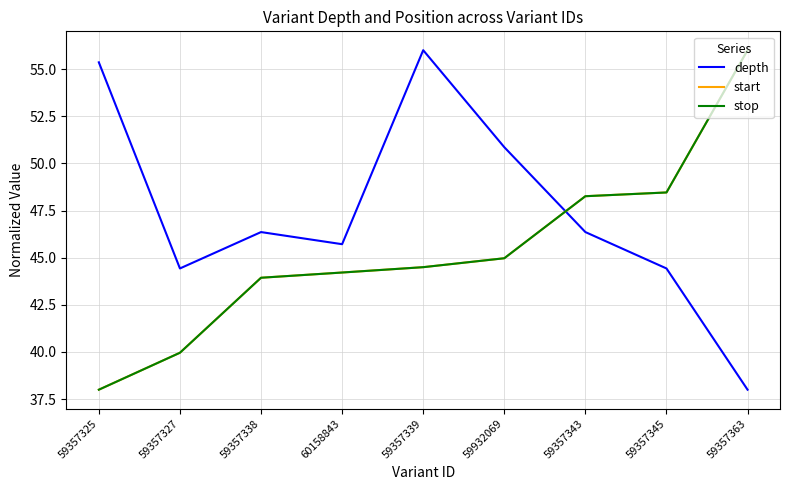

Does the chart have visible grid lines?

Yes